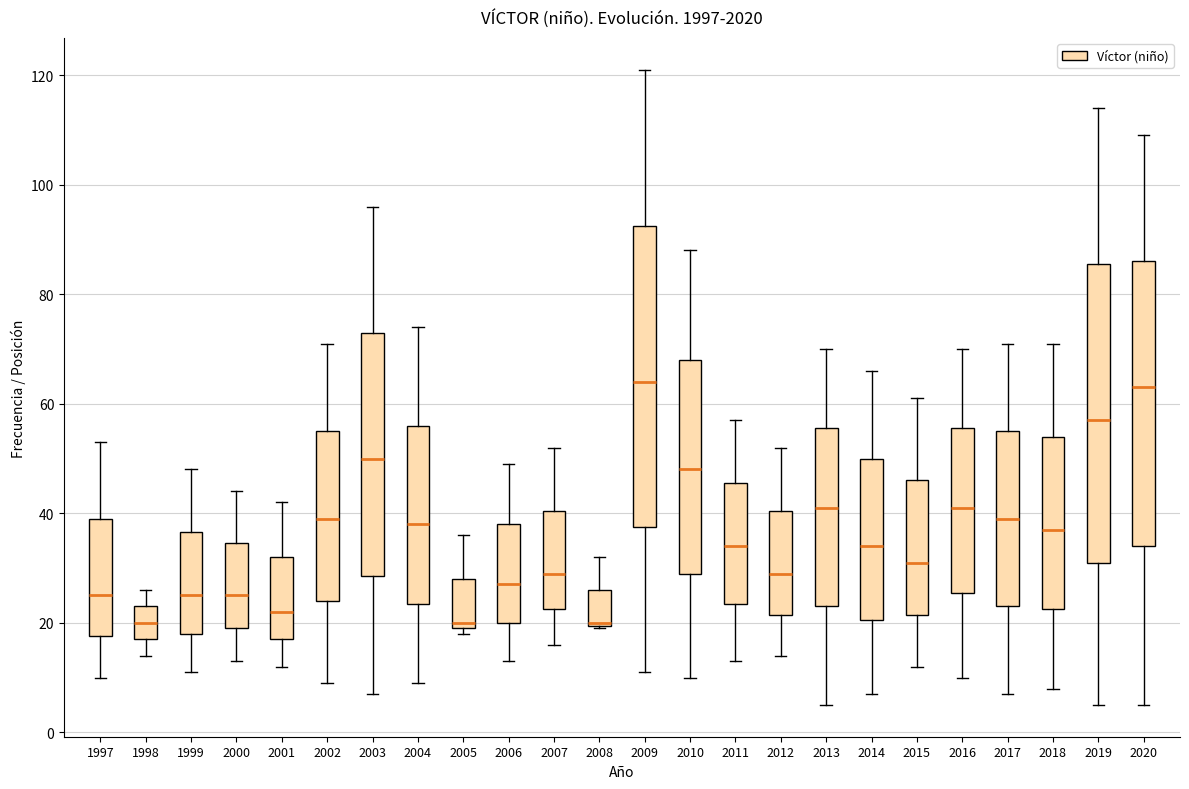

Reading left to right, read every box against the y-axis: the position of its median line, the range the box covers, and the ends of its whiskers. The values are not printed on the chart, so give them approximately, as read against the axis.

1997: median 26, box 18 to 40, whiskers 10 to 54
1998: median 20, box 18 to 24, whiskers 14 to 26
1999: median 26, box 18 to 36, whiskers 12 to 48
2000: median 26, box 20 to 34, whiskers 14 to 44
2001: median 22, box 18 to 32, whiskers 12 to 42
2002: median 40, box 24 to 56, whiskers 10 to 72
2003: median 50, box 28 to 74, whiskers 8 to 96
2004: median 38, box 24 to 56, whiskers 10 to 74
2005: median 20 (just above the box's lower edge), box 20 to 28, whiskers 18 to 36
2006: median 28, box 20 to 38, whiskers 14 to 50
2007: median 30, box 22 to 40, whiskers 16 to 52
2008: median 20 (drawn on the box's lower edge), box 20 to 26, whiskers 20 to 32
2009: median 64, box 38 to 92, whiskers 12 to 122
2010: median 48, box 30 to 68, whiskers 10 to 88
2011: median 34, box 24 to 46, whiskers 14 to 58
2012: median 30, box 22 to 40, whiskers 14 to 52
2013: median 42, box 24 to 56, whiskers 6 to 70
2014: median 34, box 20 to 50, whiskers 8 to 66
2015: median 32, box 22 to 46, whiskers 12 to 62
2016: median 42, box 26 to 56, whiskers 10 to 70
2017: median 40, box 24 to 56, whiskers 8 to 72
2018: median 38, box 22 to 54, whiskers 8 to 72
2019: median 58, box 32 to 86, whiskers 6 to 114
2020: median 64, box 34 to 86, whiskers 6 to 110